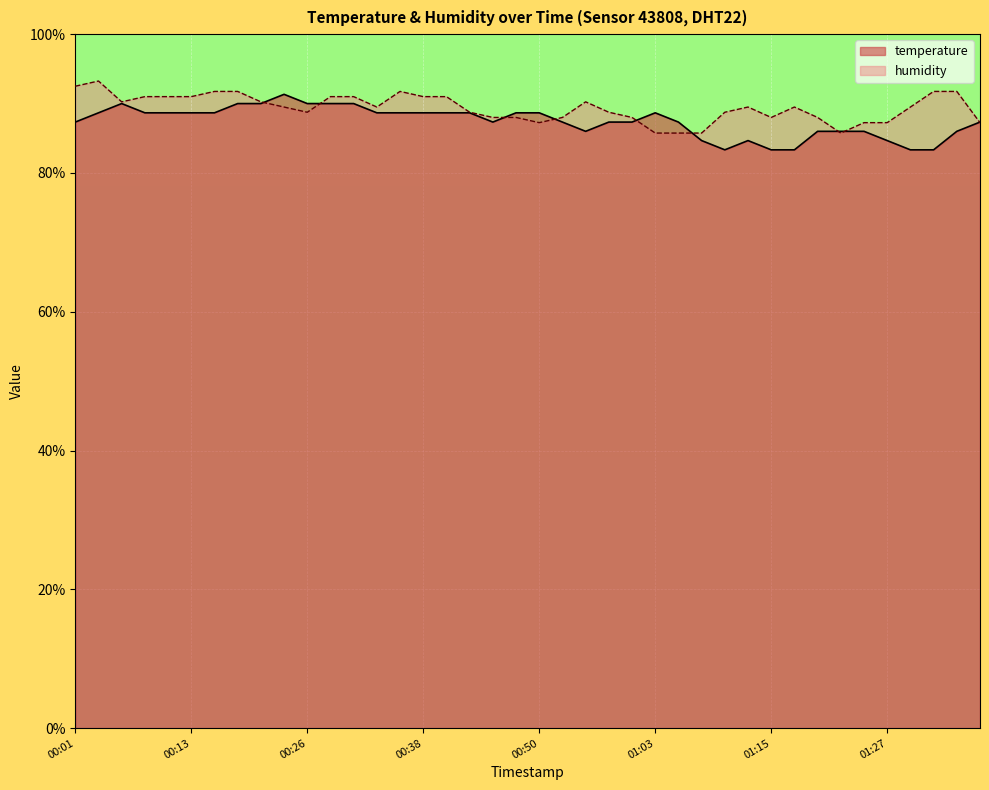

Where does the humidity series first go above 89?

00:01